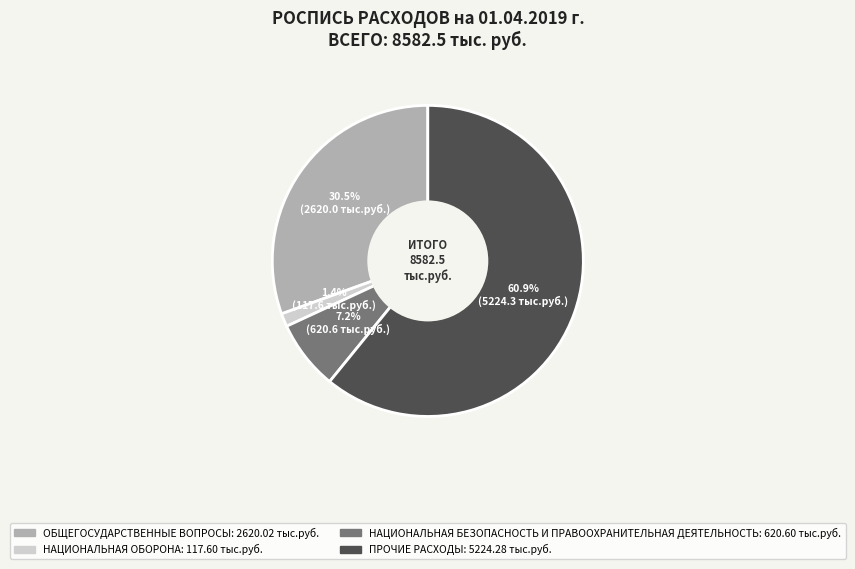

What is the total percentage of ПРОЧИЕ РАСХОДЫ and НАЦИОНАЛЬНАЯ БЕЗОПАСНОСТЬ И ПРАВООХРАНИТЕЛЬНАЯ ДЕЯТЕЛЬНОСТЬ?

68.1%